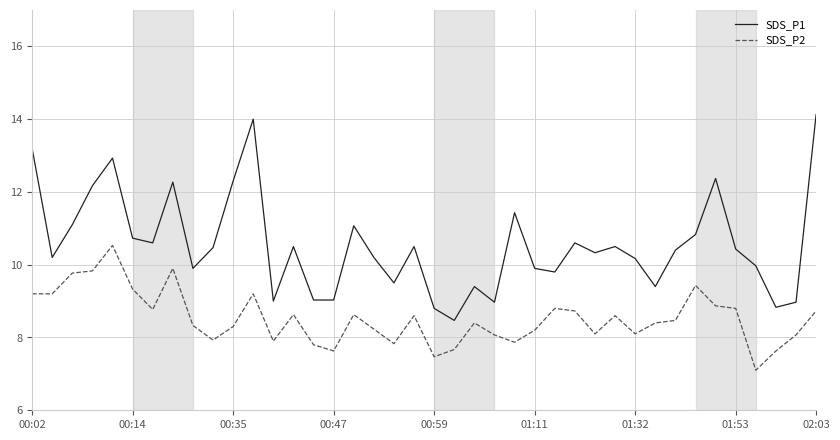

Which series has the largest range (max minus min)?

SDS_P1